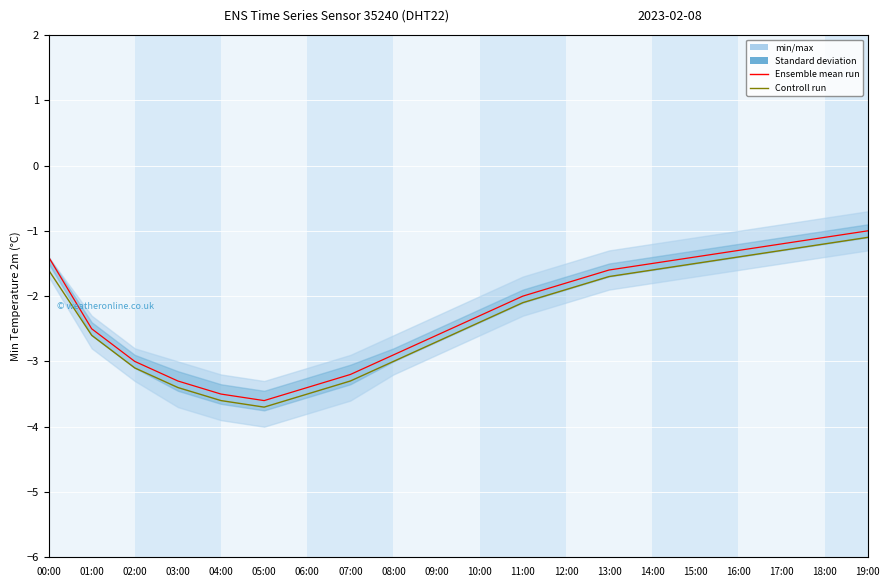

What is the sum of the Controll run values at 03:00 and 16:00?

-4.8